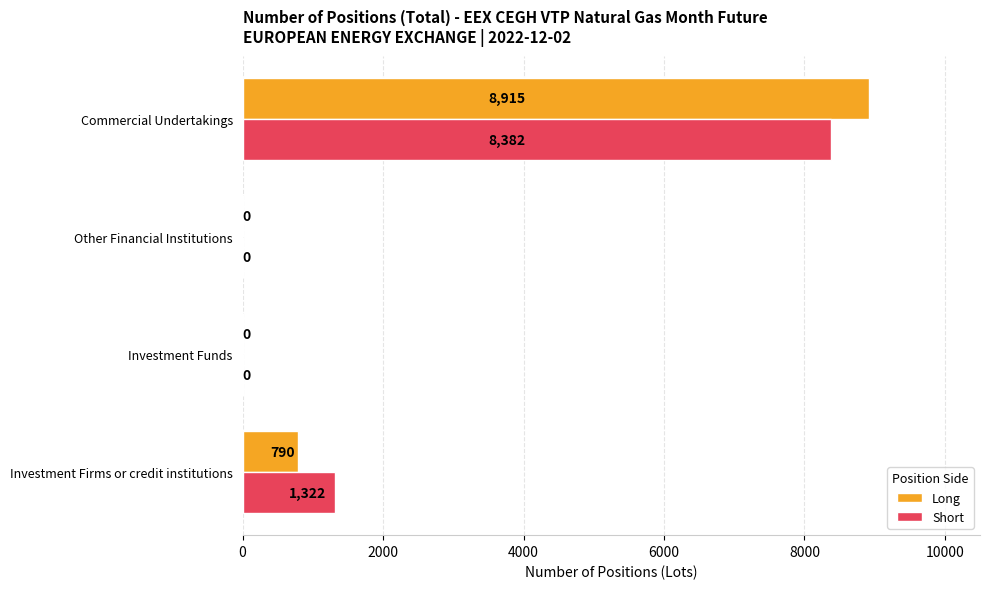

True or false: Long has a value of 0 at Investment Funds.

True